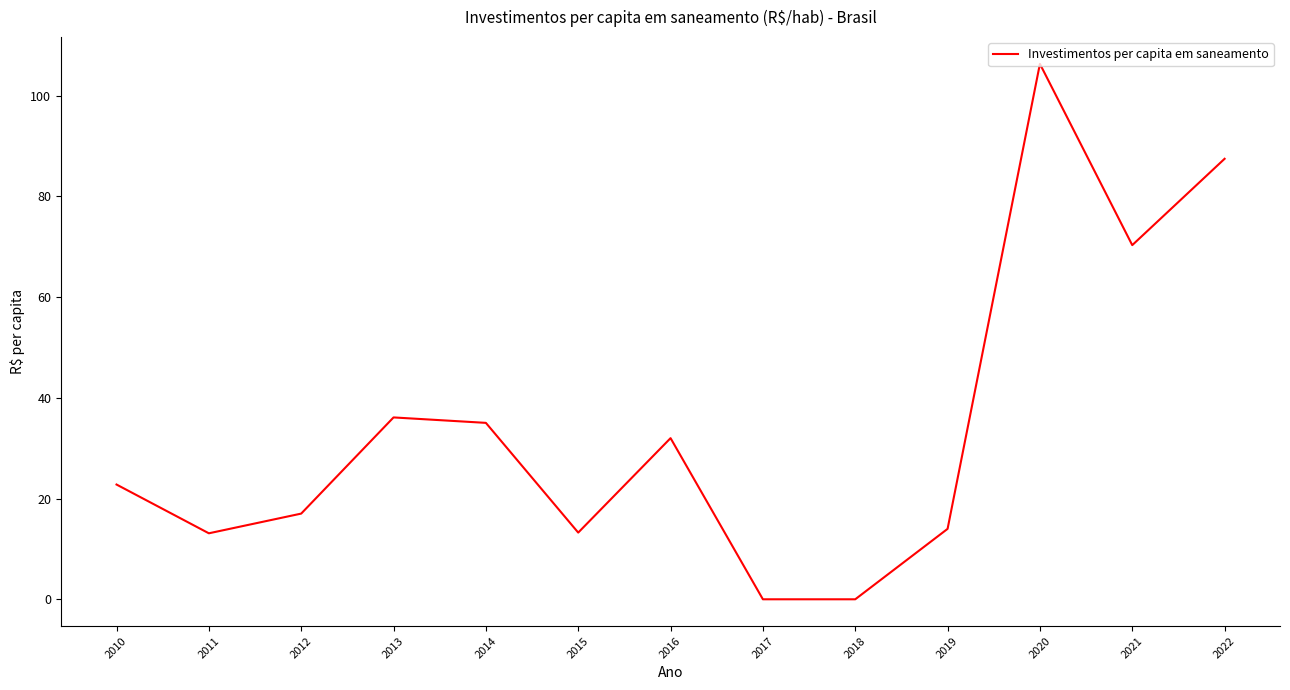

What is the greatest value displayed?

106.3